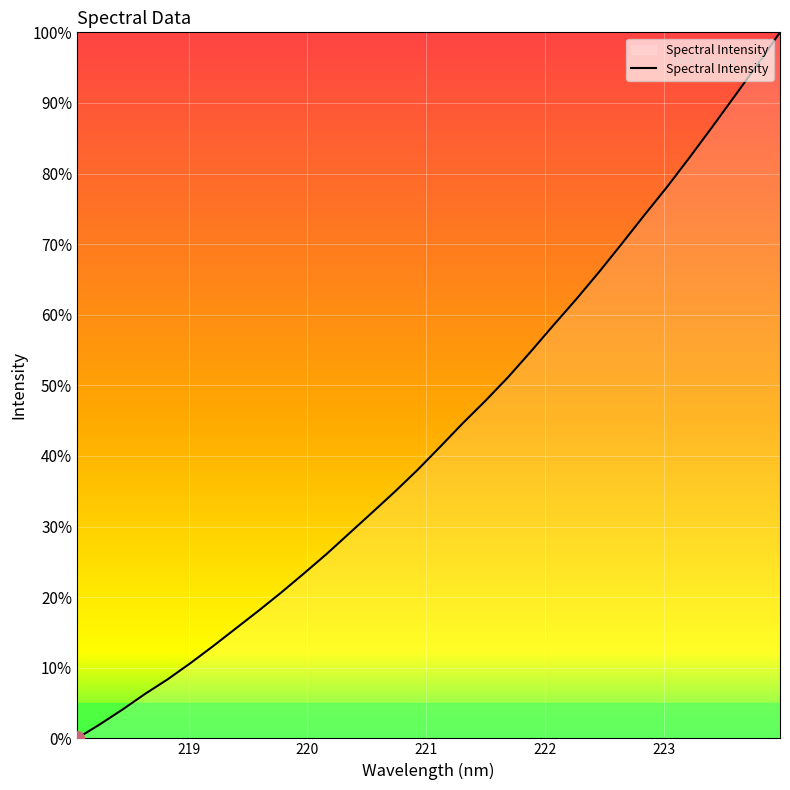

What is the difference between the maximum and minimum values?

100.0